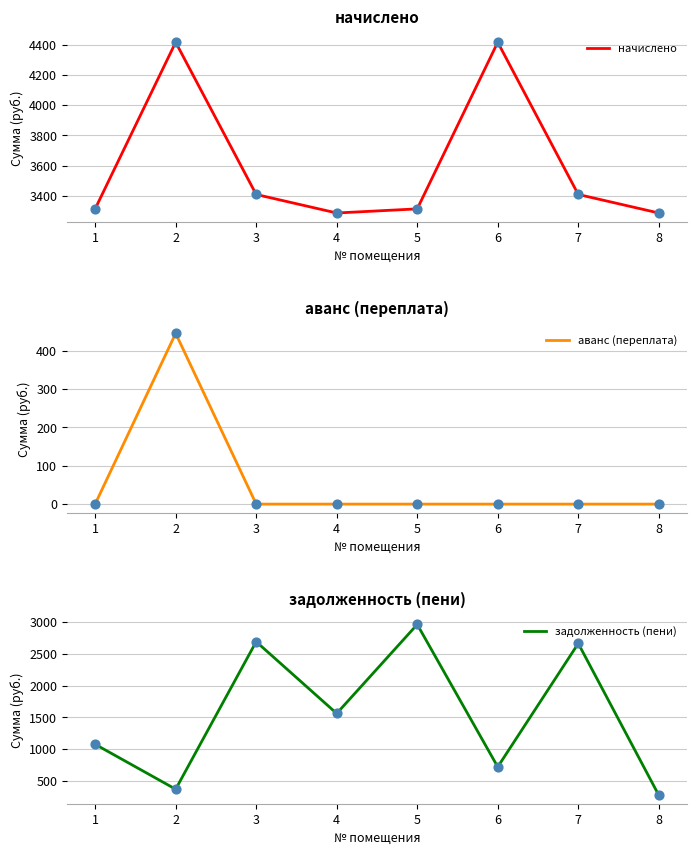

What are all the series names shown in the legend?

начислено, аванс (переплата), задолженность (пени)